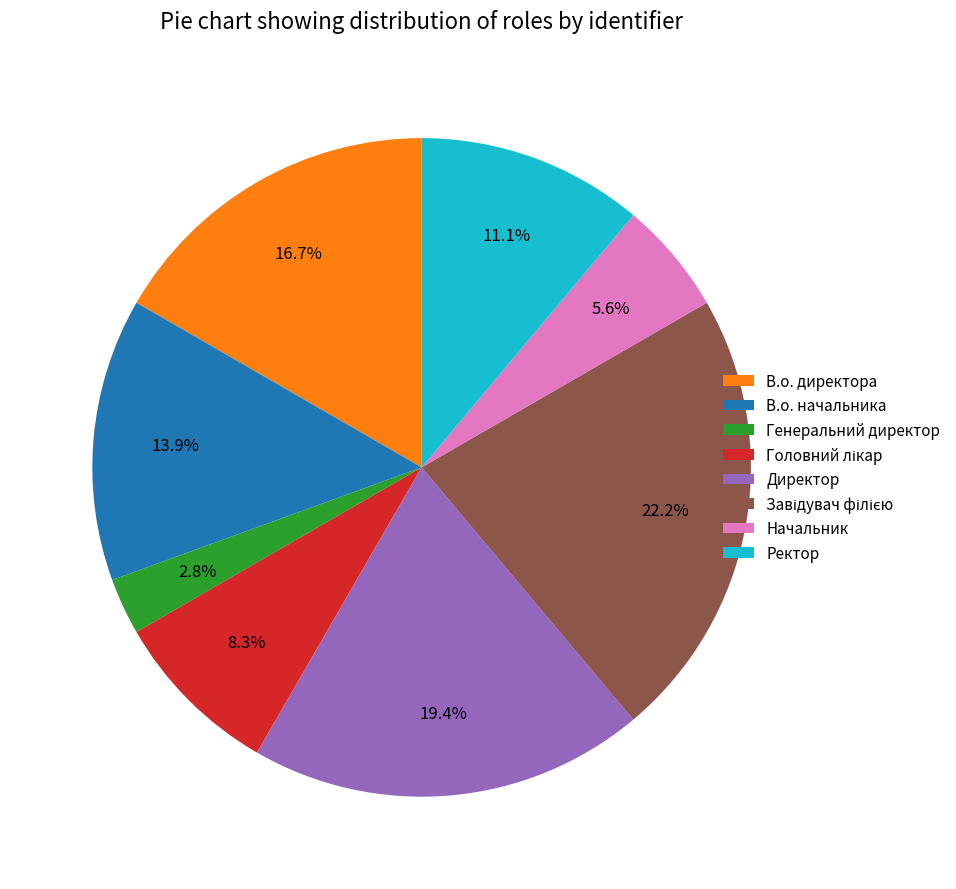

What percentage is the Директор slice, to the nearest percent?

19%